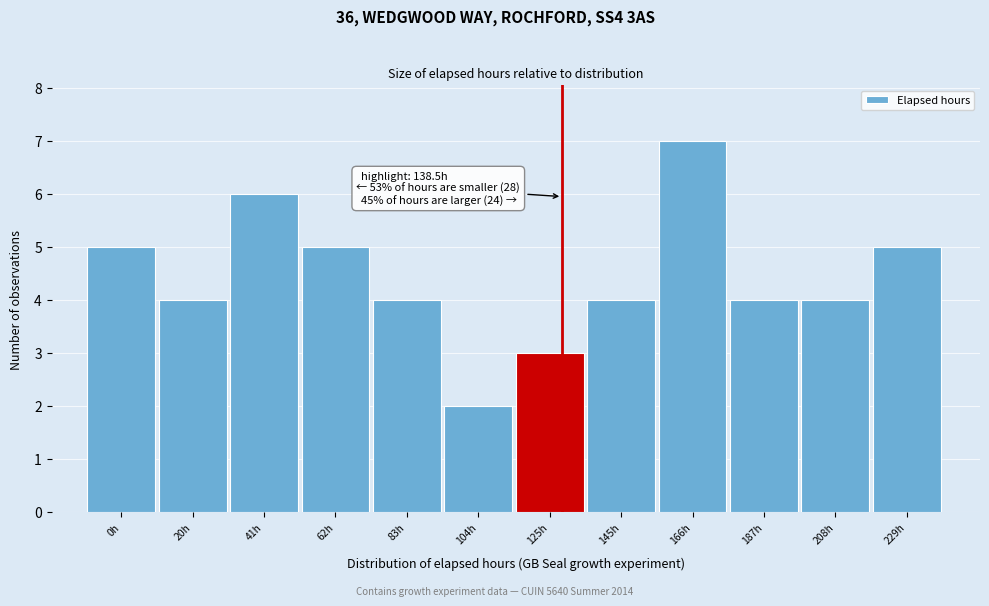

Reading left to right, what are all the values shown in this chart?

0h=5	20h=4	41h=6	62h=5	83h=4	104h=2	125h=3	145h=4	166h=7	187h=4	208h=4	229h=5